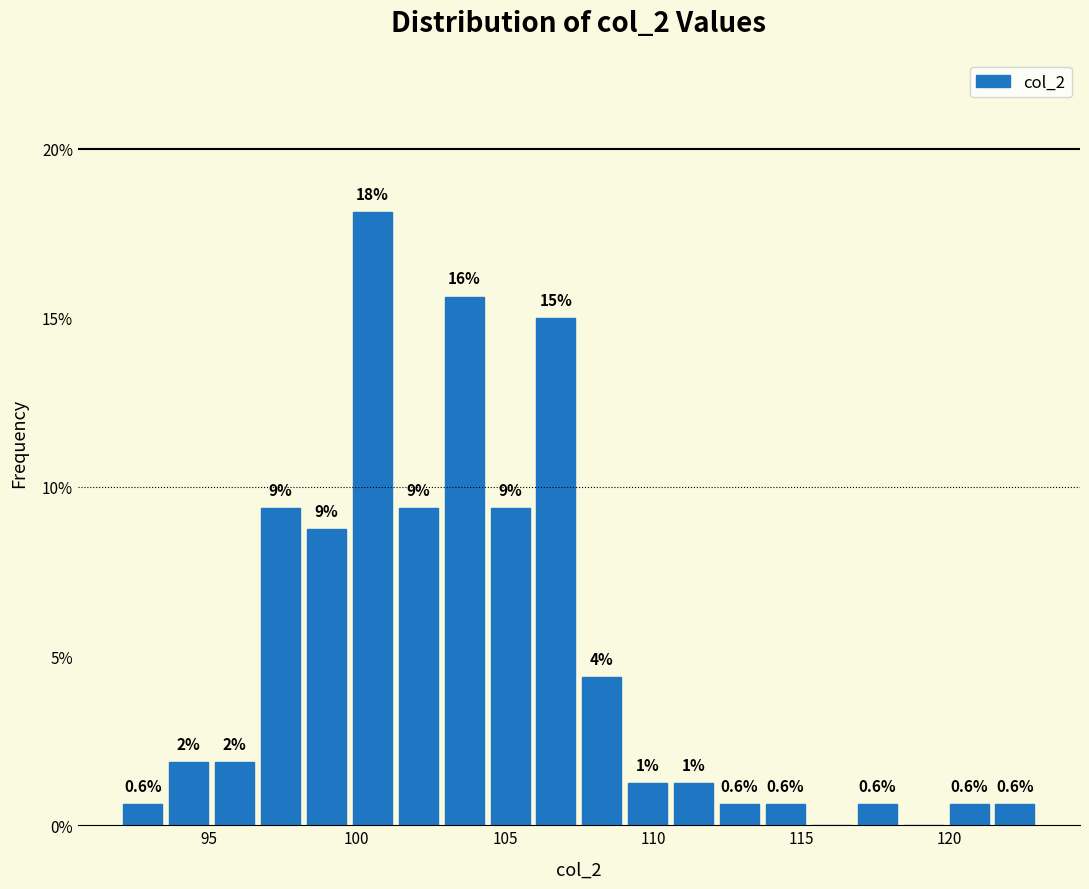

Around what value on the x-axis is the tallest bar? Give the approximate position of its centre, as read against the axis.

100.5